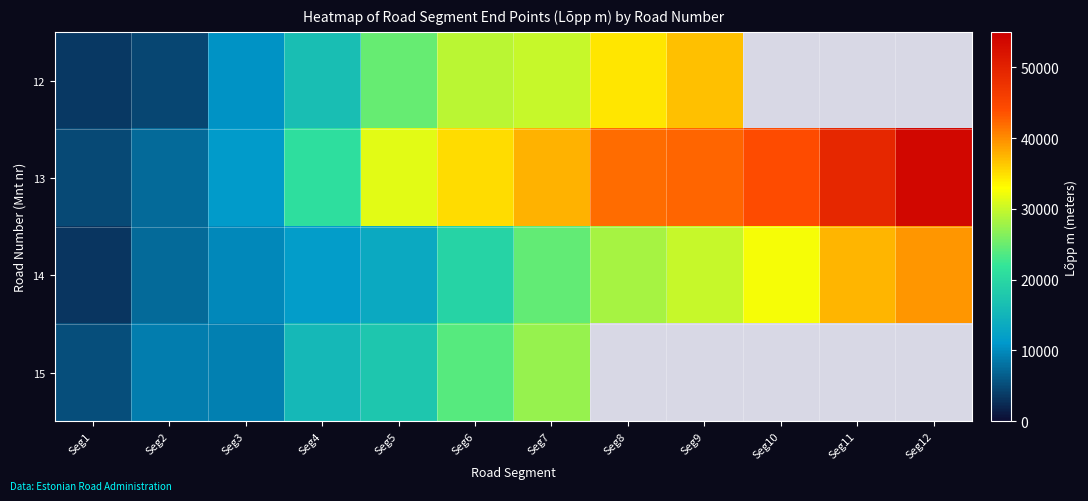

Which series has the largest total across all categories?

13